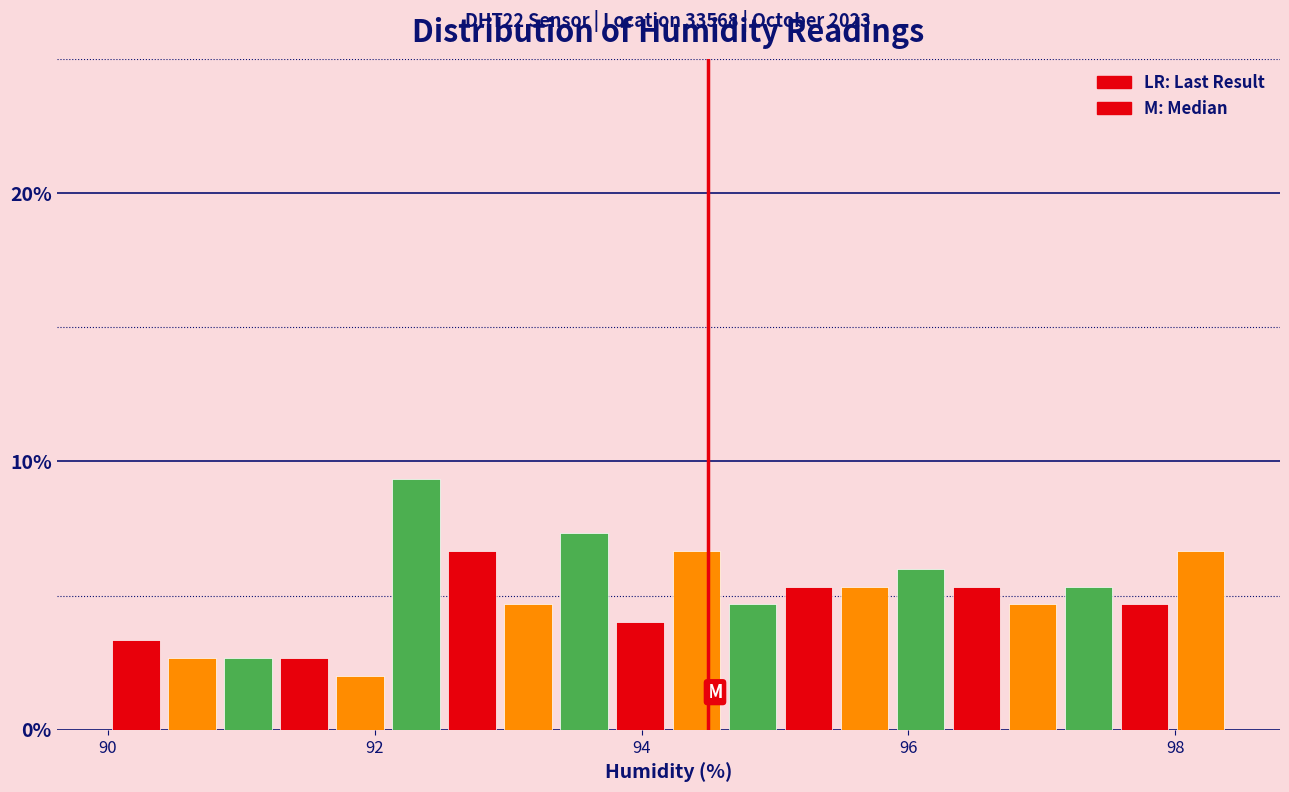

Read against the x-axis, roughly where is the centre of the tallest bar?

92.4